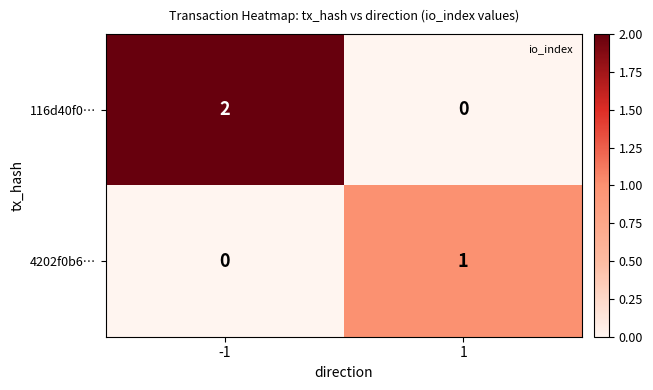

The 116d40f0… series shows 0 at 1. True or false?

True